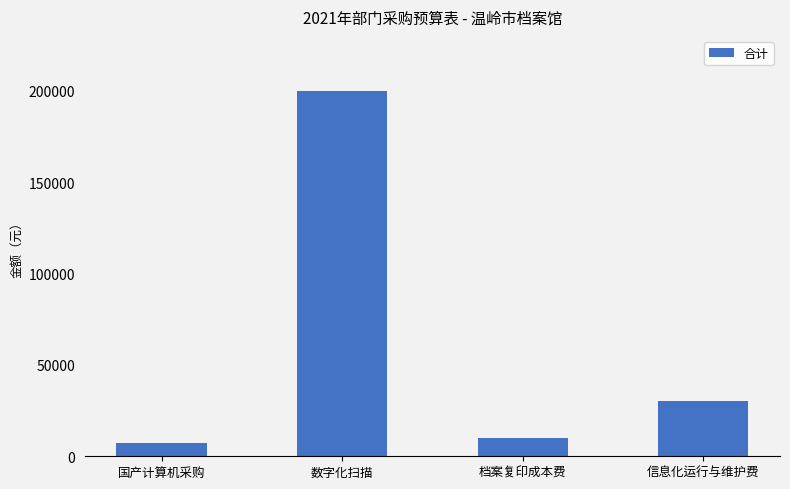

Which has a higher value, 档案复印成本费 or 信息化运行与维护费?

信息化运行与维护费